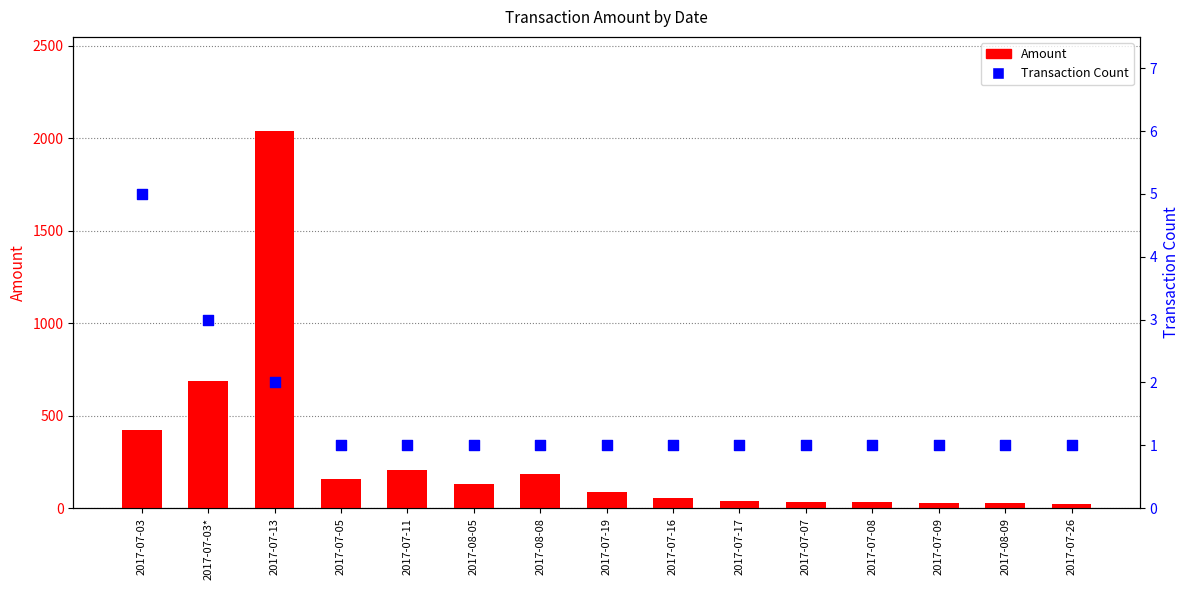

Which series has the widest spread of Y values?

Amount